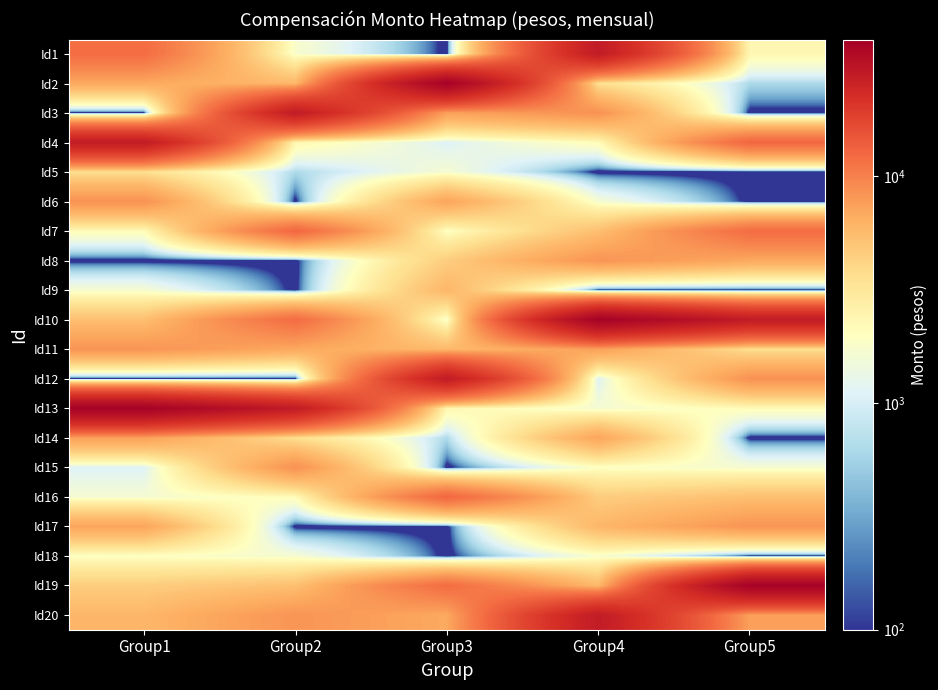

Reading left to right, list all the values displayed in this chart.

Id1: Group1=12028	Group2=1740	Group3=1	Group4=28000	Group5=2335
Id2: Group1=6838	Group2=5700	Group3=38350	Group4=3600	Group5=625
Id3: Group1=1	Group2=28000	Group3=7428	Group4=8539	Group5=1
Id4: Group1=28000	Group2=2335	Group3=1088	Group4=2125	Group5=12700
Id5: Group1=3600	Group2=625	Group3=1628	Group4=1	Group5=1
Id6: Group1=8539	Group2=1	Group3=7100	Group4=1660	Group5=1
Id7: Group1=2125	Group2=12700	Group3=1910	Group4=5315	Group5=12028
Id8: Group1=1	Group2=1	Group3=4519	Group4=8320	Group5=6838
Id9: Group1=1660	Group2=1	Group3=5900	Group4=1	Group5=1
Id10: Group1=5315	Group2=12028	Group3=1740	Group4=38350	Group5=28000
Id11: Group1=8320	Group2=6838	Group3=5700	Group4=7428	Group5=3600
Id12: Group1=1	Group2=1	Group3=28000	Group4=1088	Group5=8539
Id13: Group1=38350	Group2=28000	Group3=2335	Group4=1628	Group5=2125
Id14: Group1=7428	Group2=3600	Group3=625	Group4=7100	Group5=1
Id15: Group1=1088	Group2=8539	Group3=1	Group4=1910	Group5=1660
Id16: Group1=1628	Group2=2125	Group3=12700	Group4=4519	Group5=5315
Id17: Group1=7100	Group2=1	Group3=1	Group4=5900	Group5=8320
Id18: Group1=1910	Group2=1660	Group3=1	Group4=1740	Group5=1
Id19: Group1=4519	Group2=5315	Group3=12028	Group4=5700	Group5=38350
Id20: Group1=5900	Group2=8320	Group3=6838	Group4=28000	Group5=7428